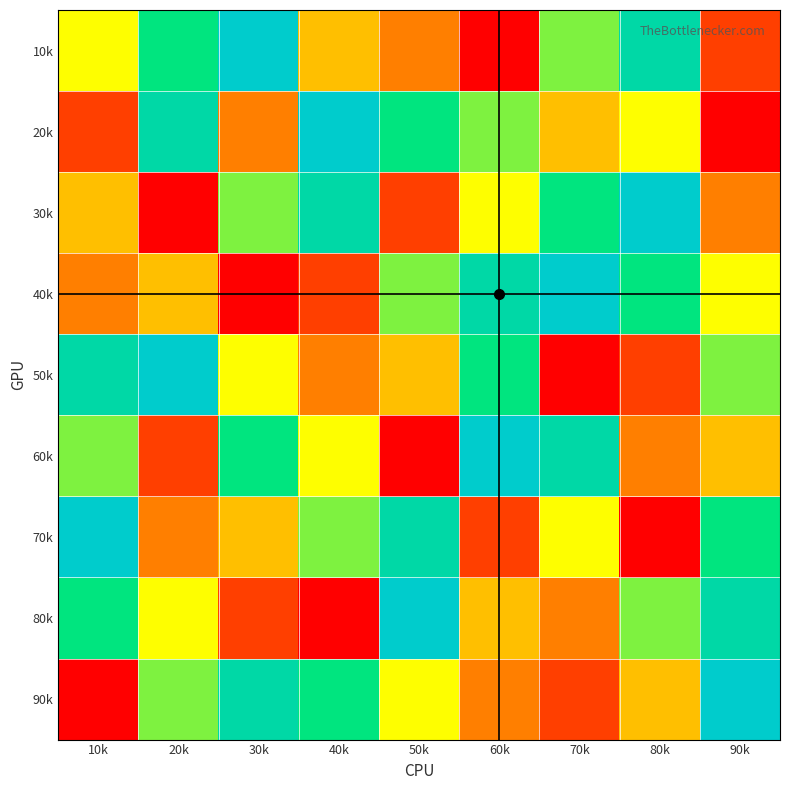

Rank the series at 10k from lowest to highest value.

90k, 20k, 40k, 30k, 10k, 60k, 80k, 50k, 70k